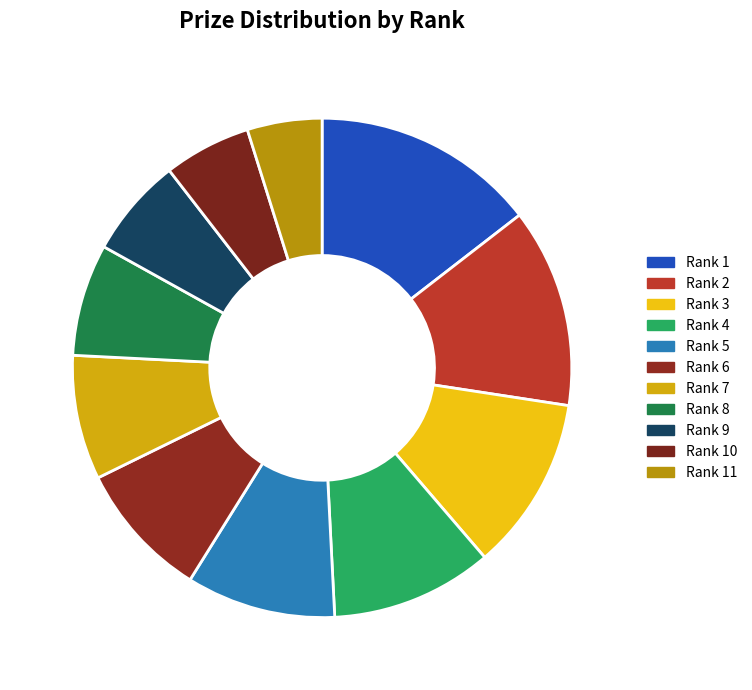

Does Rank 1 account for over 50% of the chart?

No